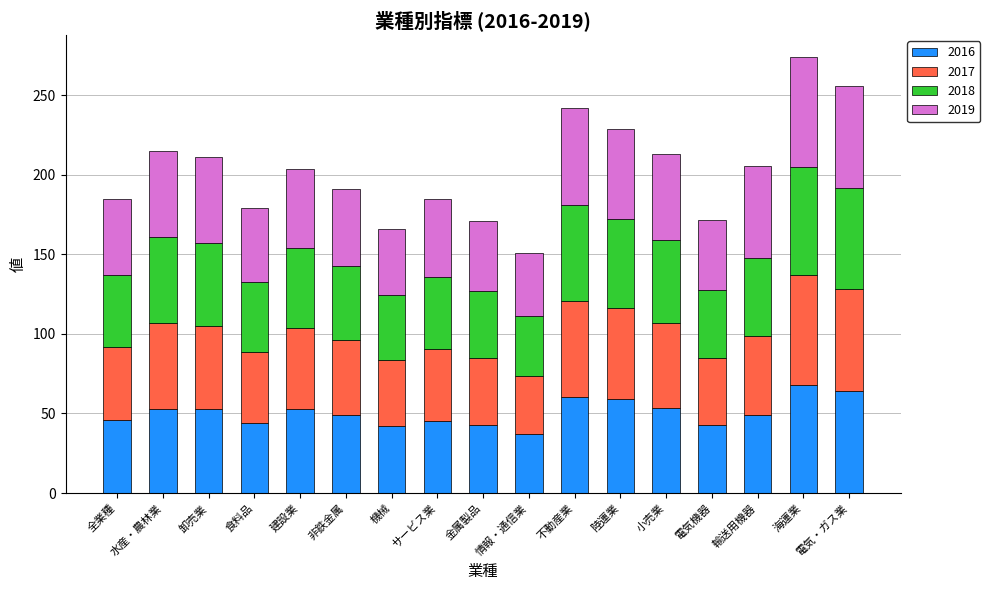

What are all the series names shown in the legend?

2016, 2017, 2018, 2019